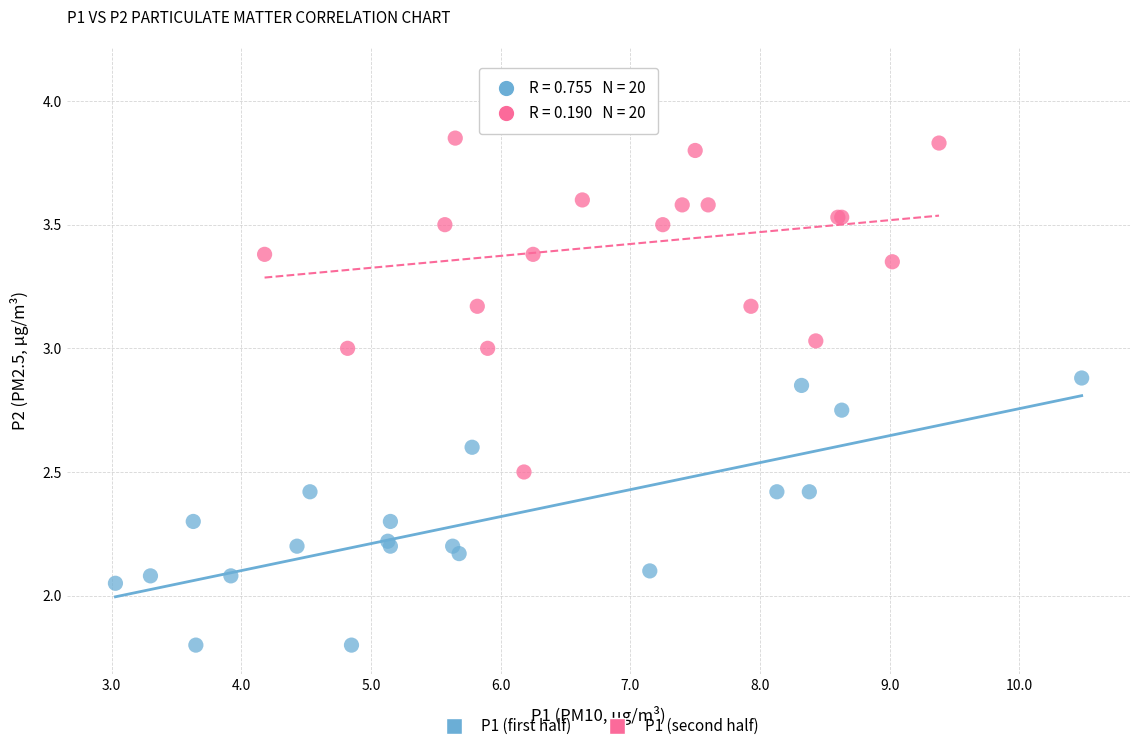

Which series reaches the maximum Y coordinate?

P1 (second half)